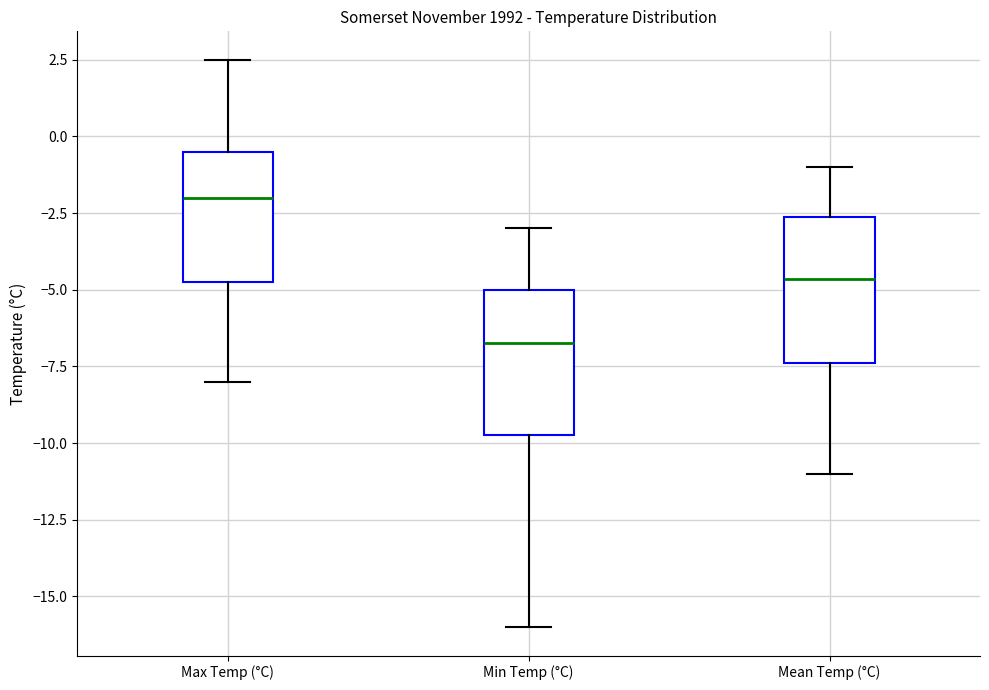

Where is the lower edge of the box for Max Temp (°C) on the y-axis? The values are not printed on the chart, so give them approximately, as read against the axis.

-4.5